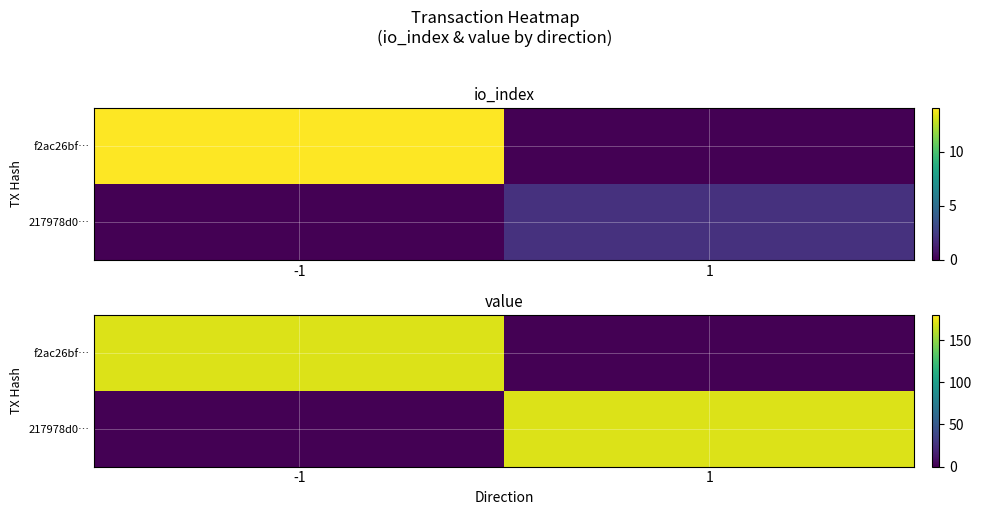

What is the maximum value for 217978d0…?

170.5